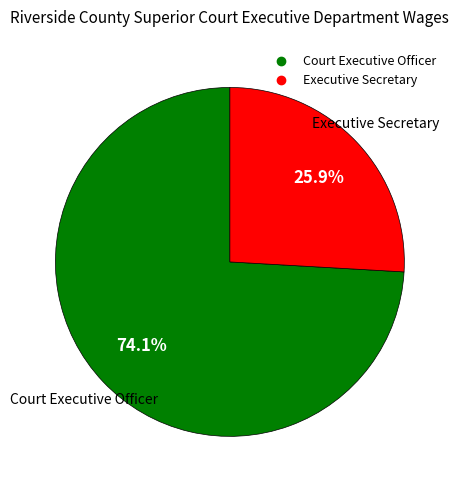

To the nearest percent, what is the average slice percentage?

50%